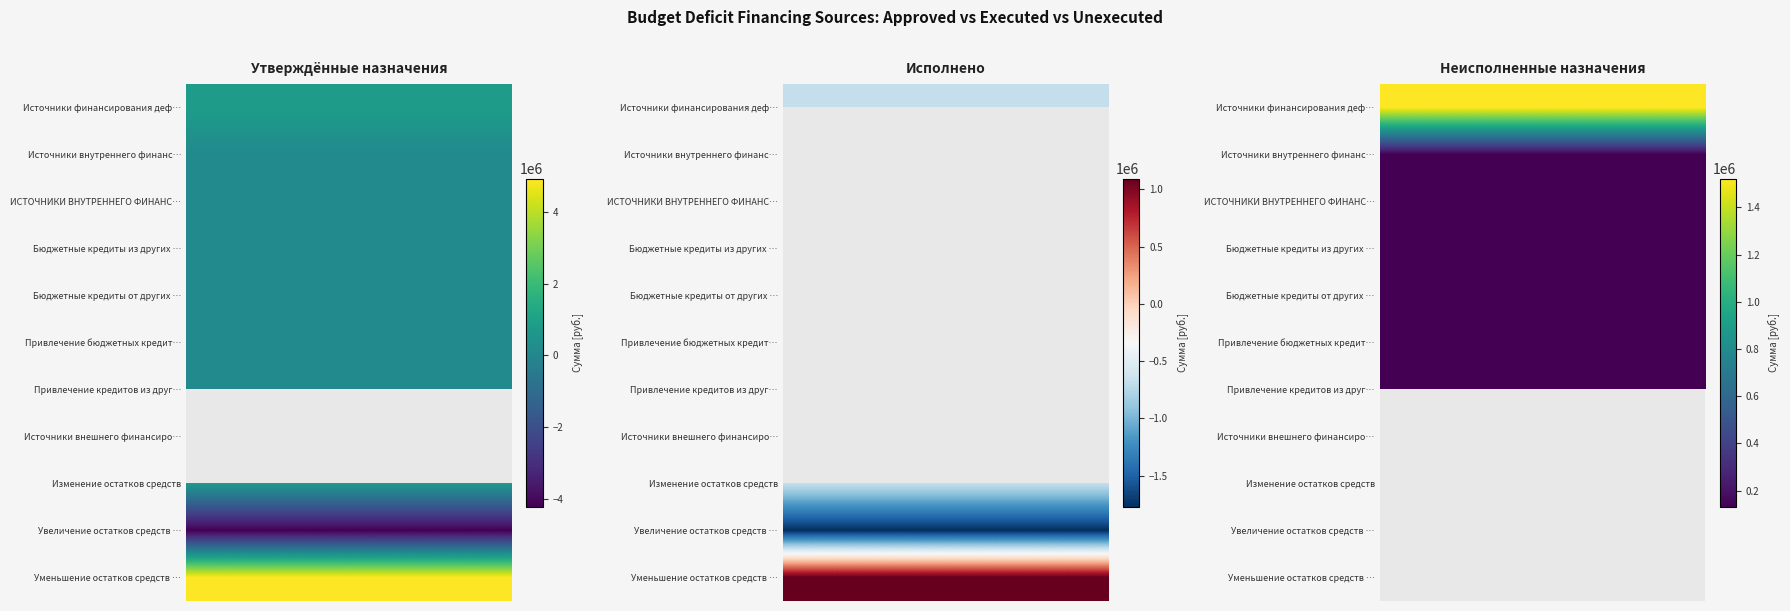

How many positive values does the Бюджетные кредиты из других бюджетов series have?

2